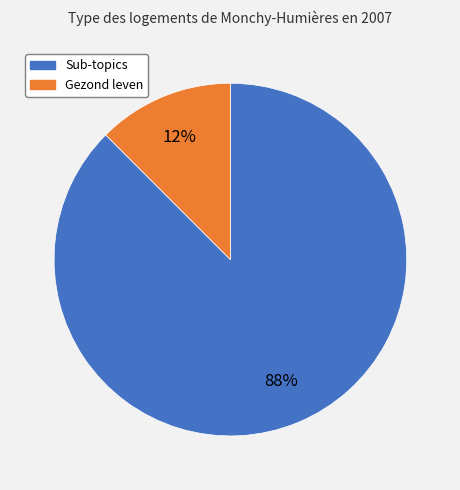

Does any single category account for the majority?

Yes